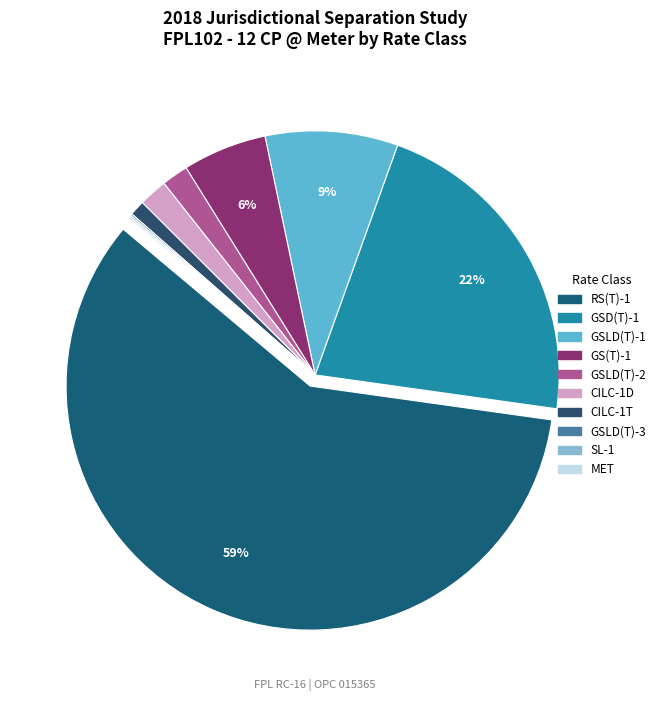

How many segments does this pie chart have?

10